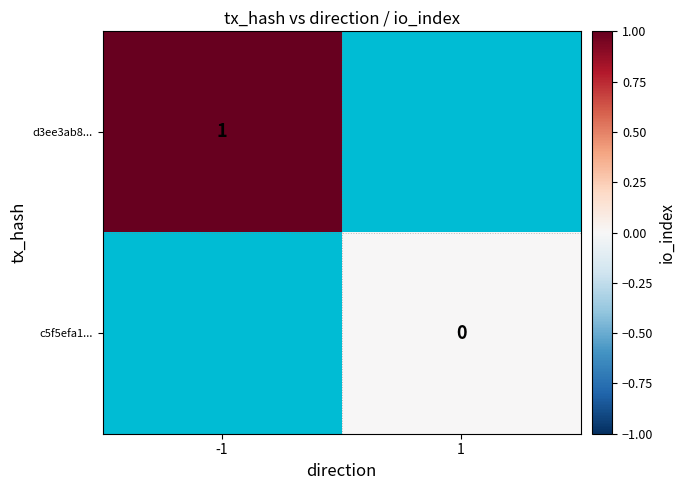

At -1, list the series in order from largest to smallest.

d3ee3ab8..., c5f5efa1...